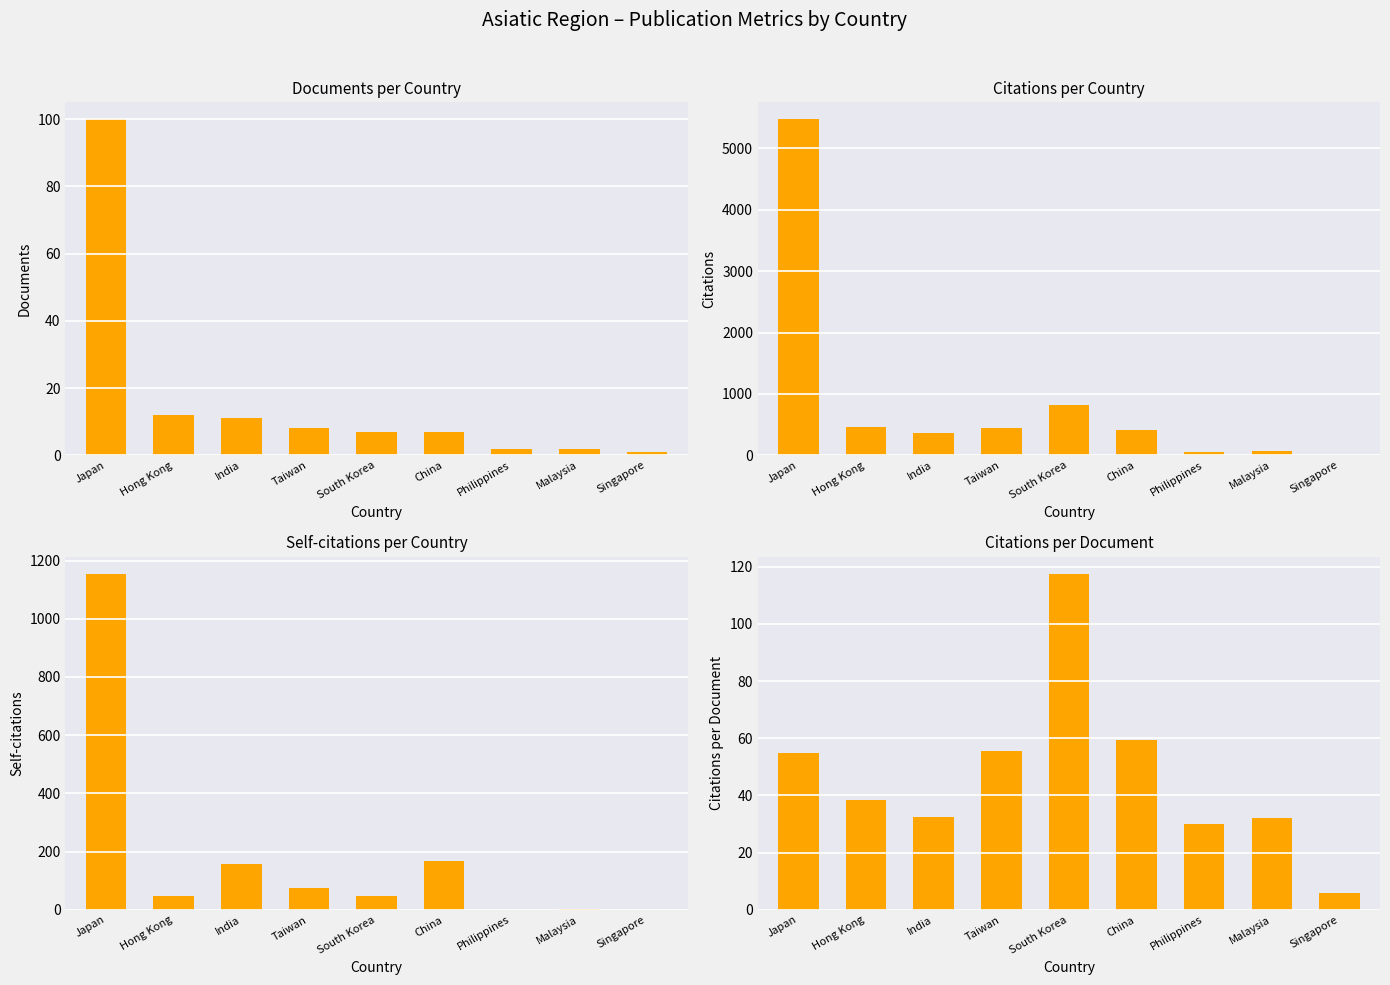

Reading left to right, what are all the values shown in this chart?

Documents: 100.0	12.0	11.0	8.0	7.0	7.0	2.0	2.0	1.0
Citations: 5476.0	461.0	357.0	445.0	823.0	416.0	60.0	64.0	6.0
Self-citations: 1155.0	46.0	157.0	75.0	47.0	168.0	1.0	2.0	0.0
Citations per document: 54.8	38.4	32.5	55.6	117.6	59.4	30.0	32.0	6.0